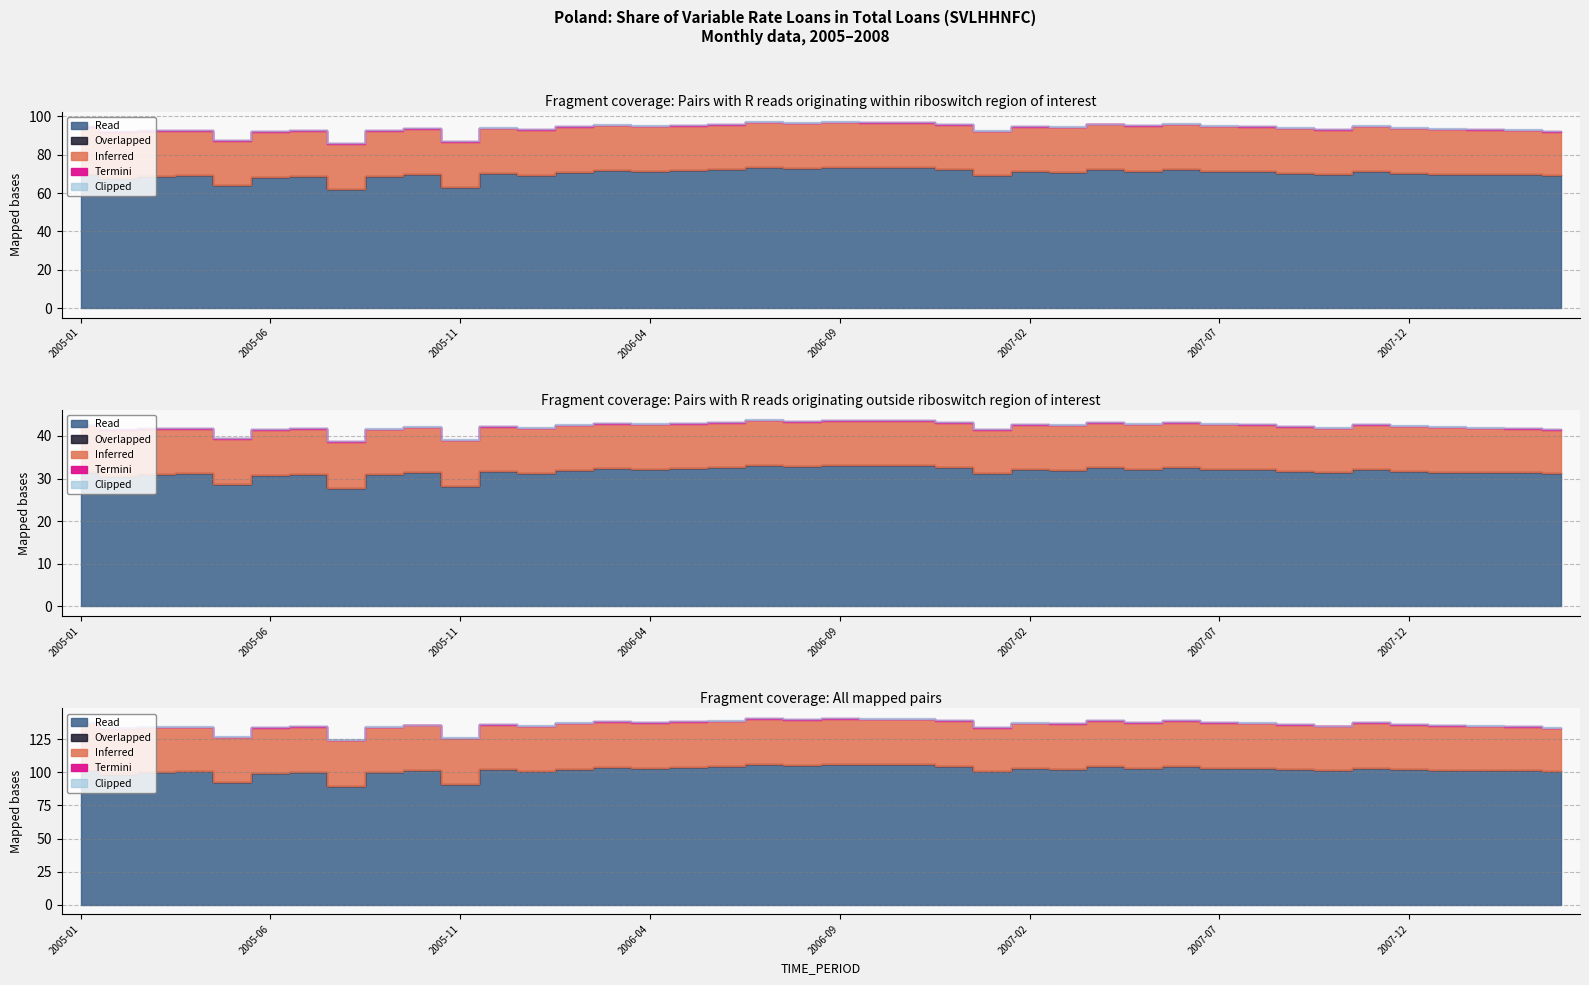

What is the change in value from 2005-05 to 2005-06?

+4.7